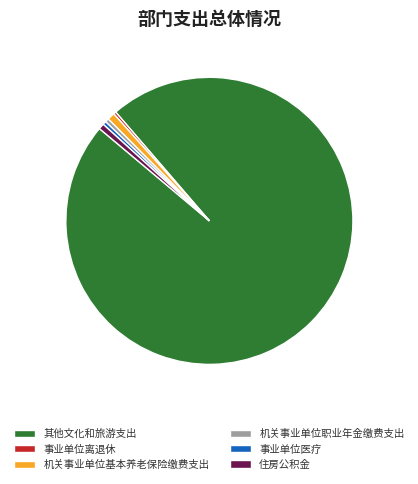

Which slice represents more than half of the pie?

其他文化和旅游支出